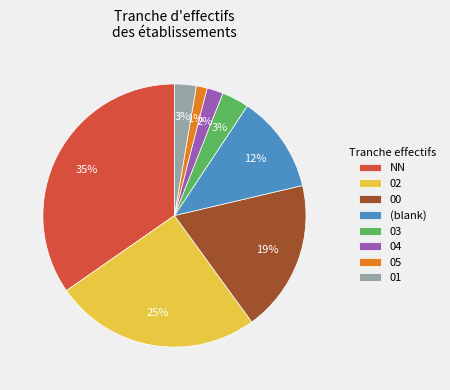

Which category has the smallest portion of the pie?

05